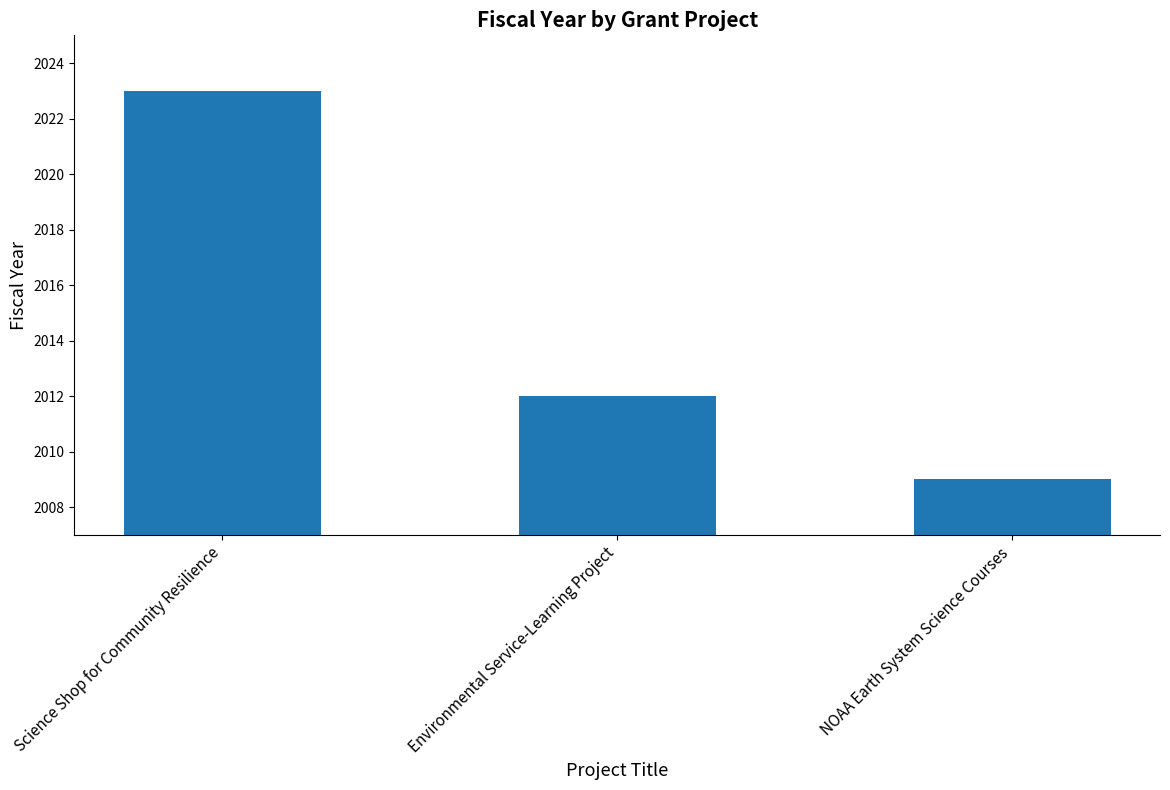

What is the smallest value displayed?

2009